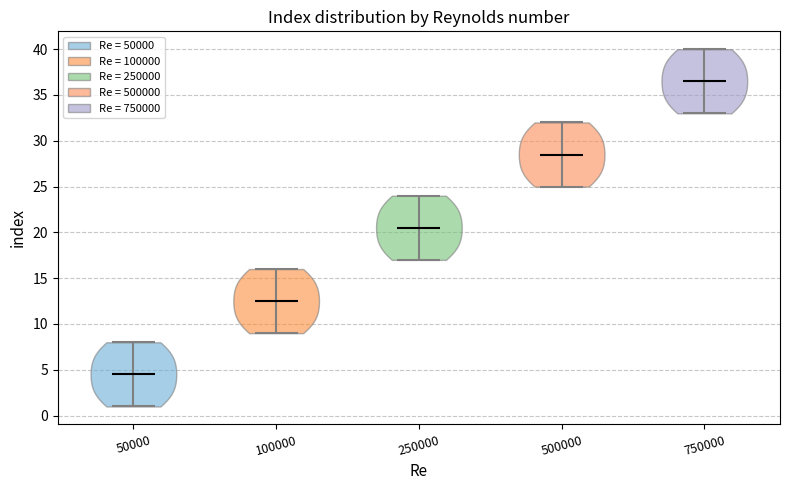

What is the lowest point the violin at x = 500000 reaches on the y-axis? The values are not printed on the chart, so give them approximately, as read against the axis.

25.0